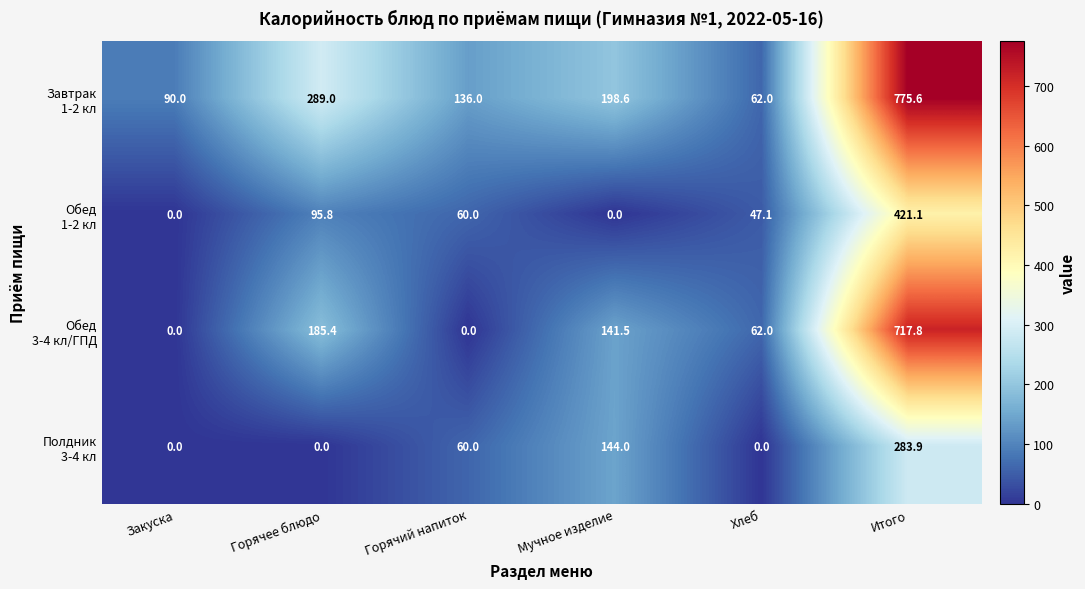

At how many categories does at least one series exceed 690?

1